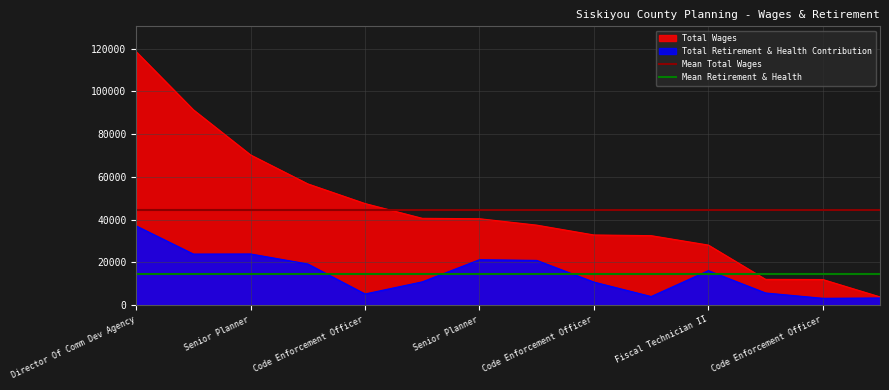

At which category does the chart reach its peak across all series?

Director Of Comm Dev Agency